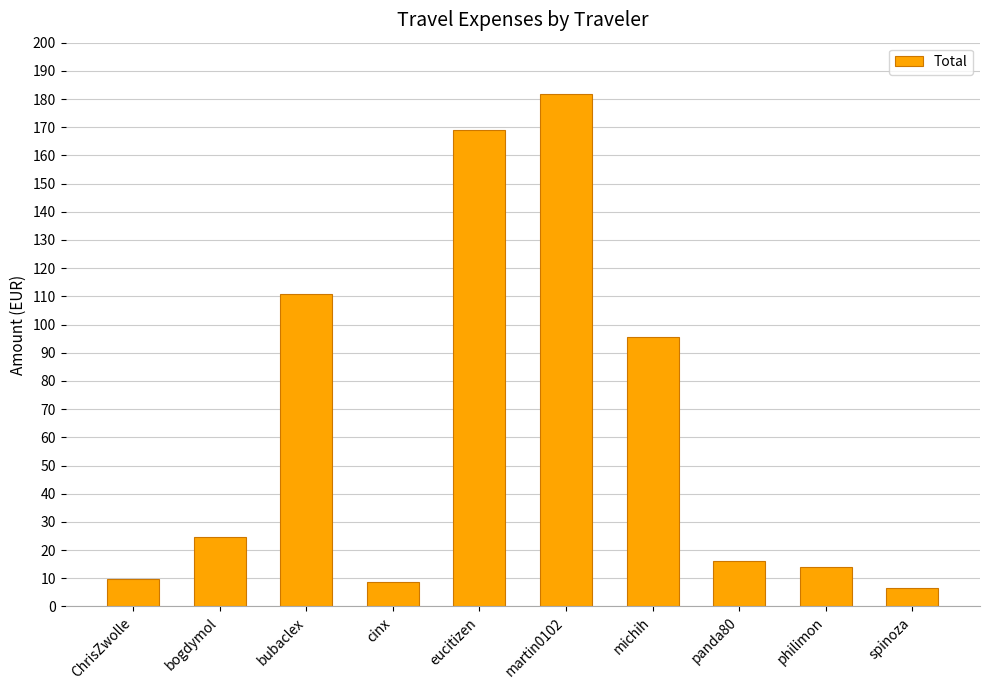

What is the label of the 5th bar from the left?

eucitizen